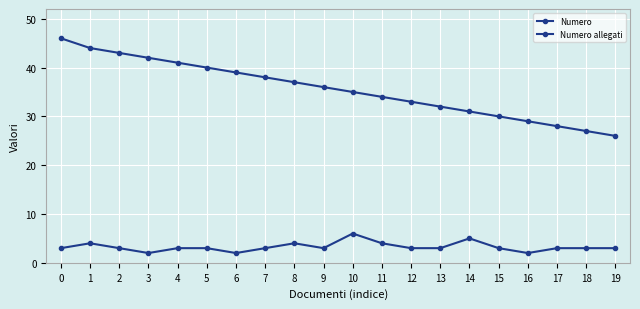

True or false: Numero allegati has more than 1 interior local peaks.

True